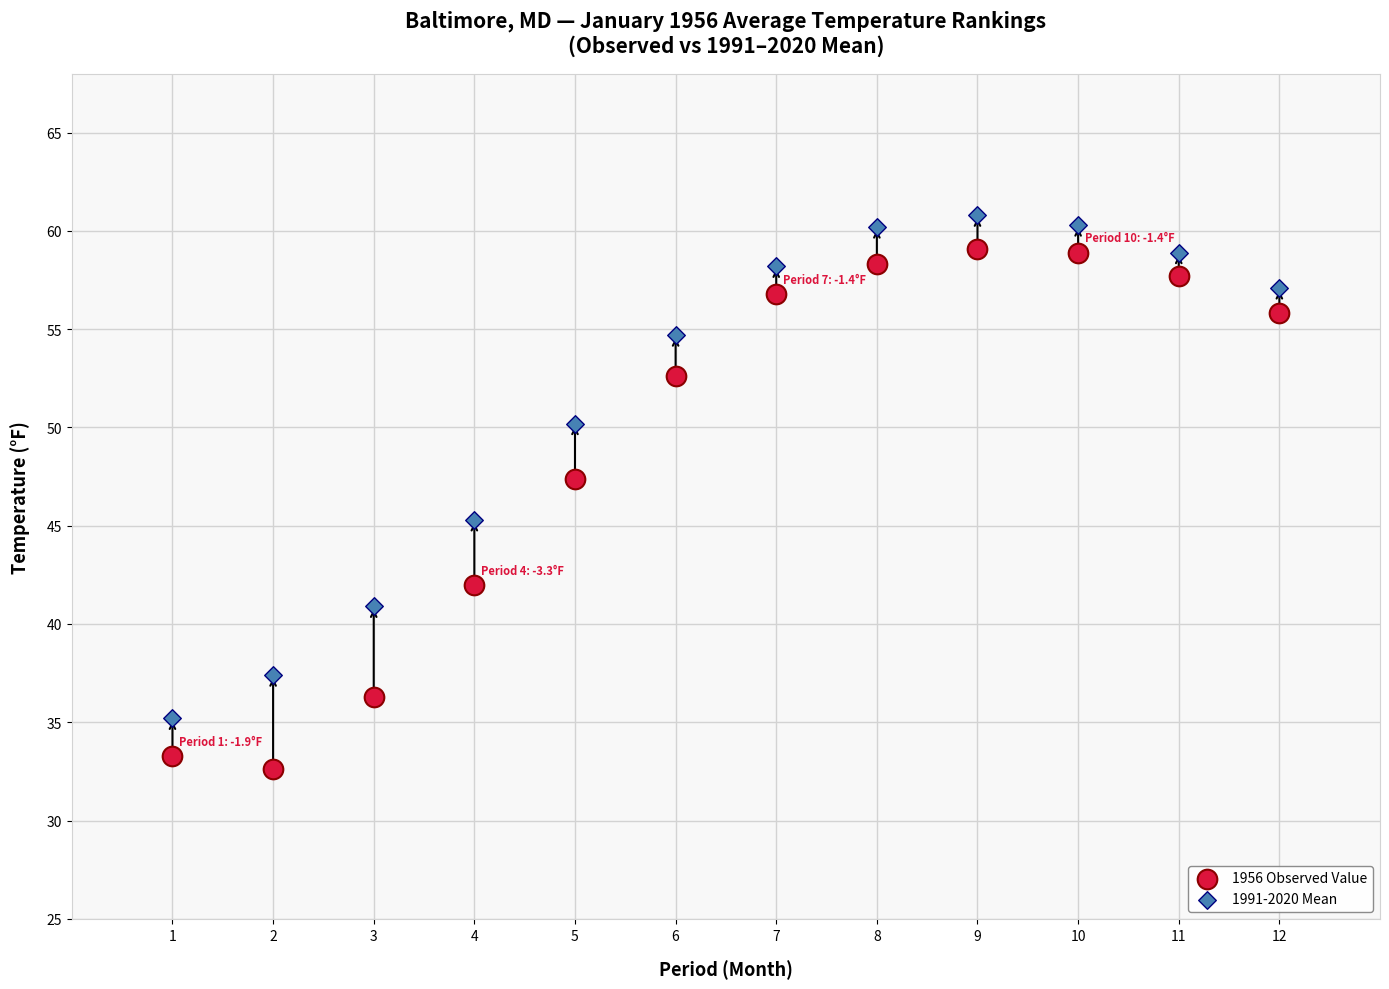

In the 1991-2020 Mean series, what Y value is closest to 48?

50.2